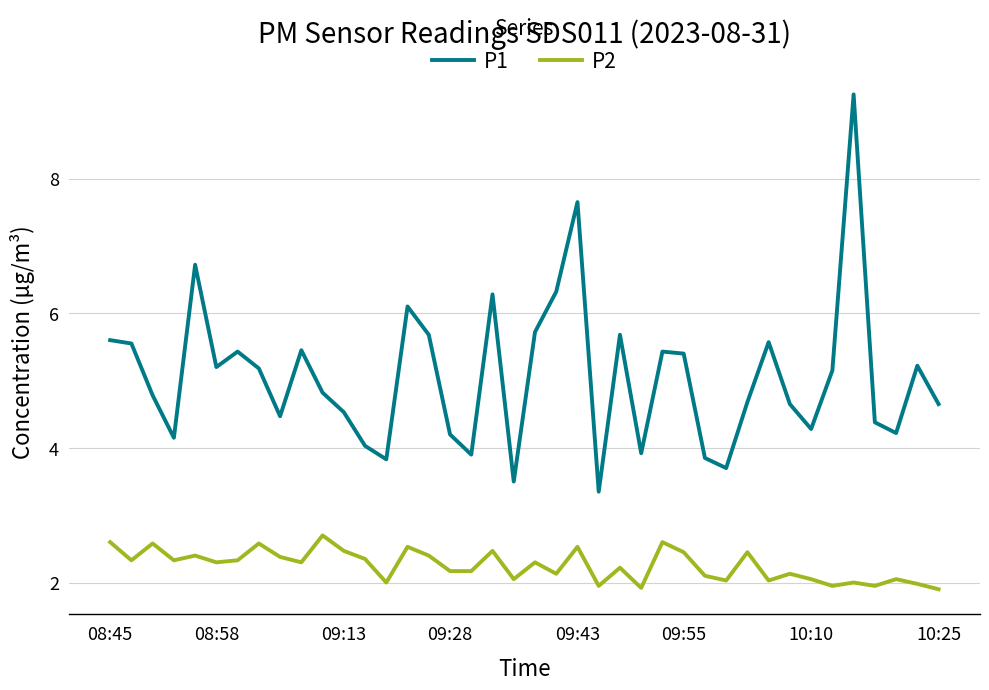

What is the minimum value shown in the chart?

1.9